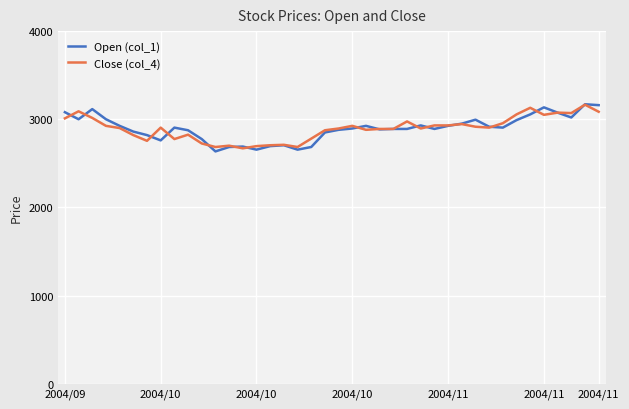

Which series has the widest spread of values?

Open (col_1)